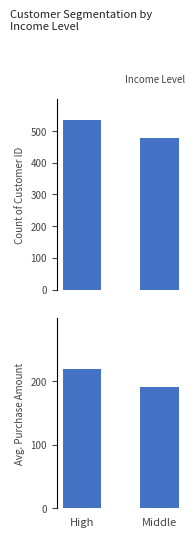

What is the sum of all Avg. Purchase Amount values?

410